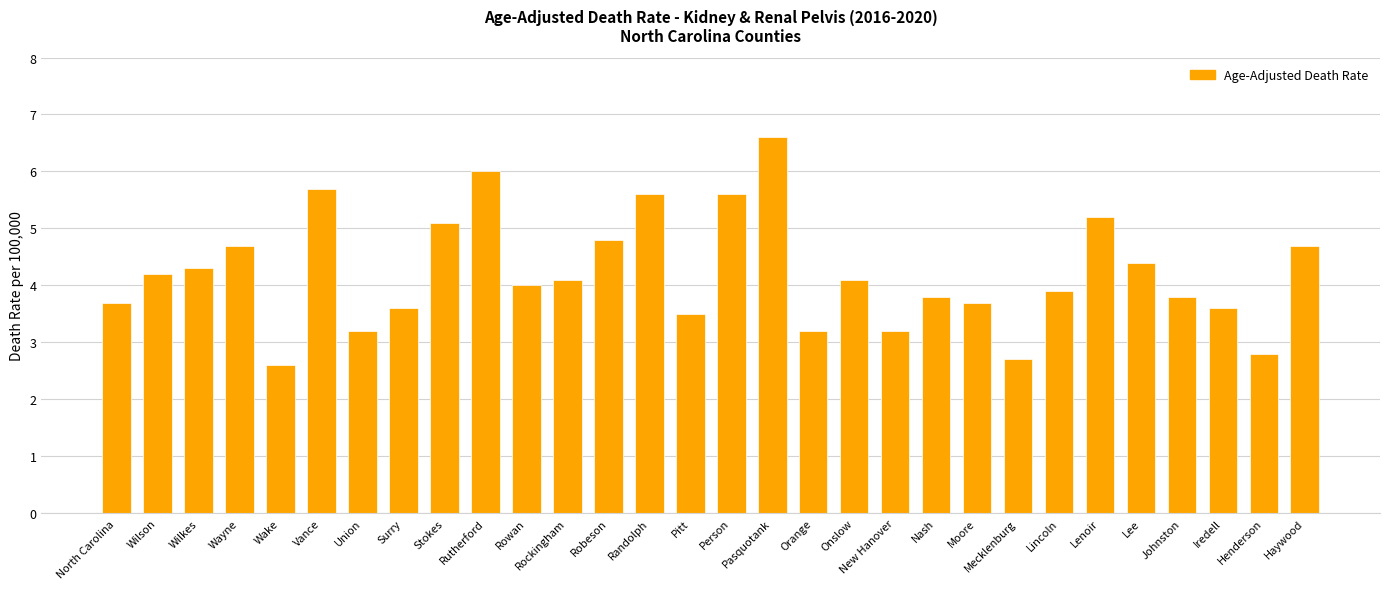

What is the sum of the values at North Carolina and Johnston?

7.5